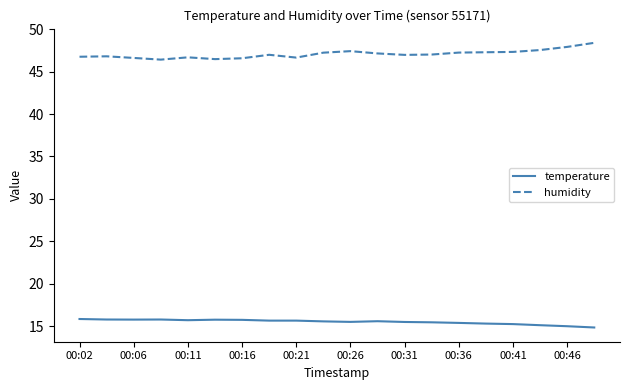

Is this an area chart (filled region under the line)?

No